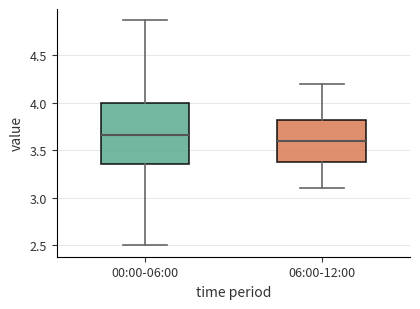

Reading left to right, transcribe this box plot: for each box, give where its median line is, the range the box spans, and where its two whiskers end, as read against the y-axis. The values are not printed on the chart, so give them approximately, as read against the axis.

00:00-06:00: median 3.65, box 3.35 to 4.00, whiskers 2.50 to 4.85
06:00-12:00: median 3.60, box 3.40 to 3.85, whiskers 3.10 to 4.20